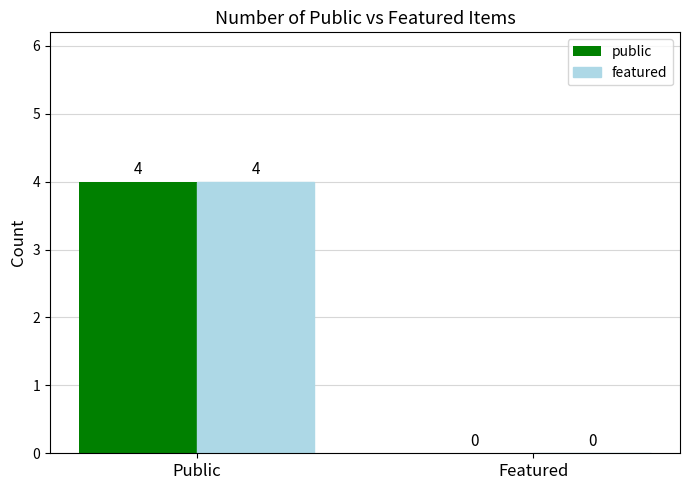

Reading right to left, what are all the values shown in this chart?

public: Featured=0	Public=4
featured: Featured=0	Public=4